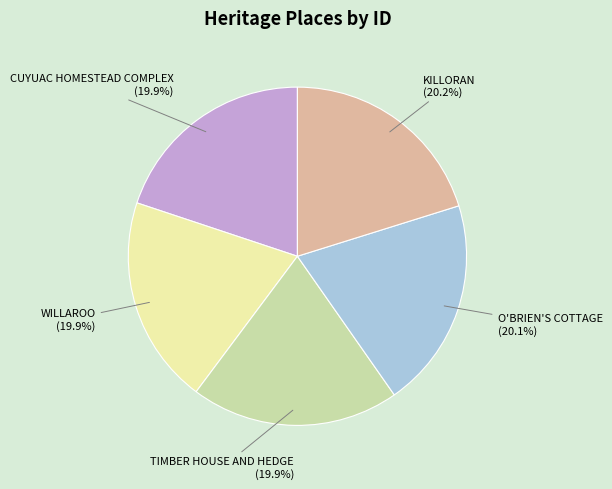

Count the number of slices in the pie.

5